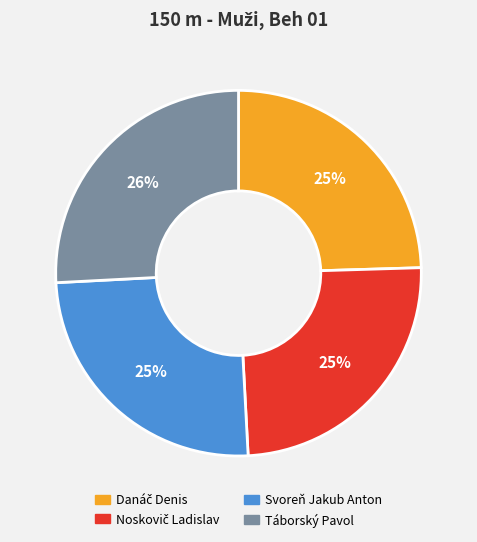

To the nearest percent, what is the difference between the largest and smallest slice percentages?

1%